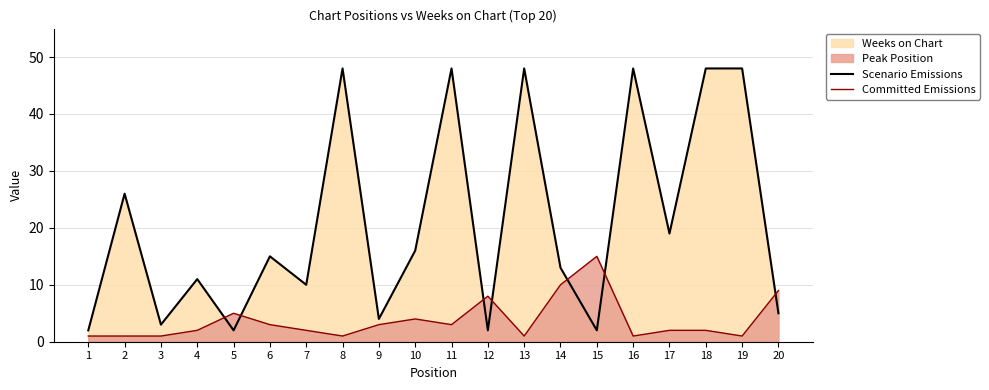

Which series has the widest spread of values?

Scenario Emissions